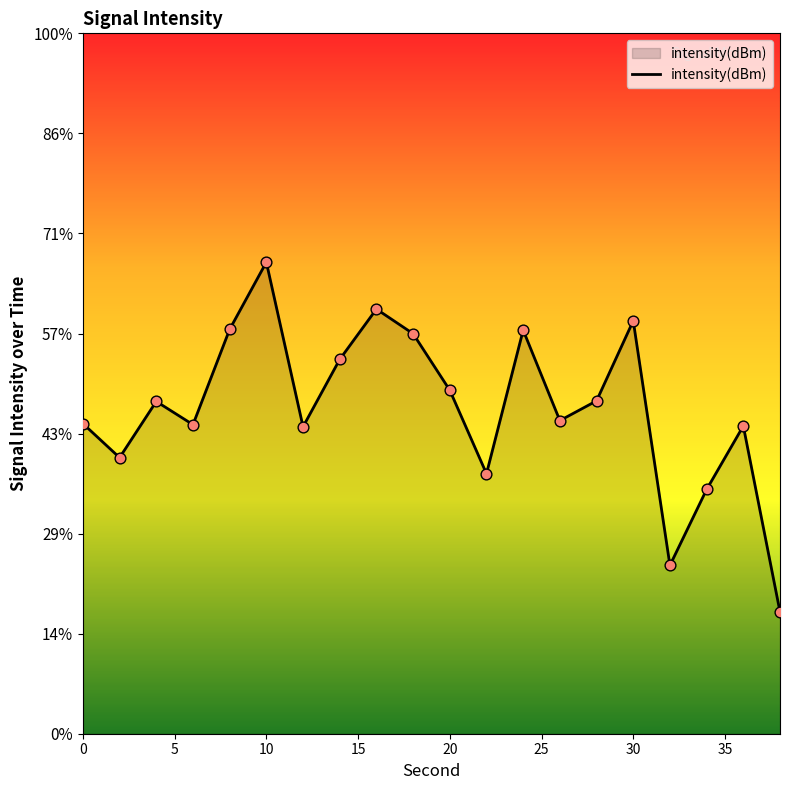

What is the change in value from 28 to 36?

-0.4